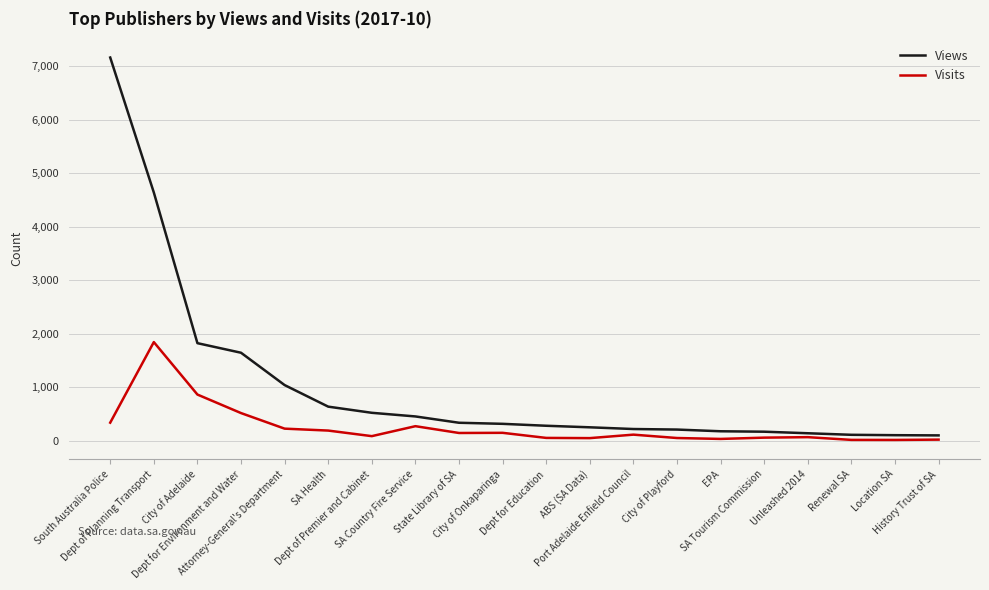

Rank the series at Dept for Education from lowest to highest value.

Visits, Views